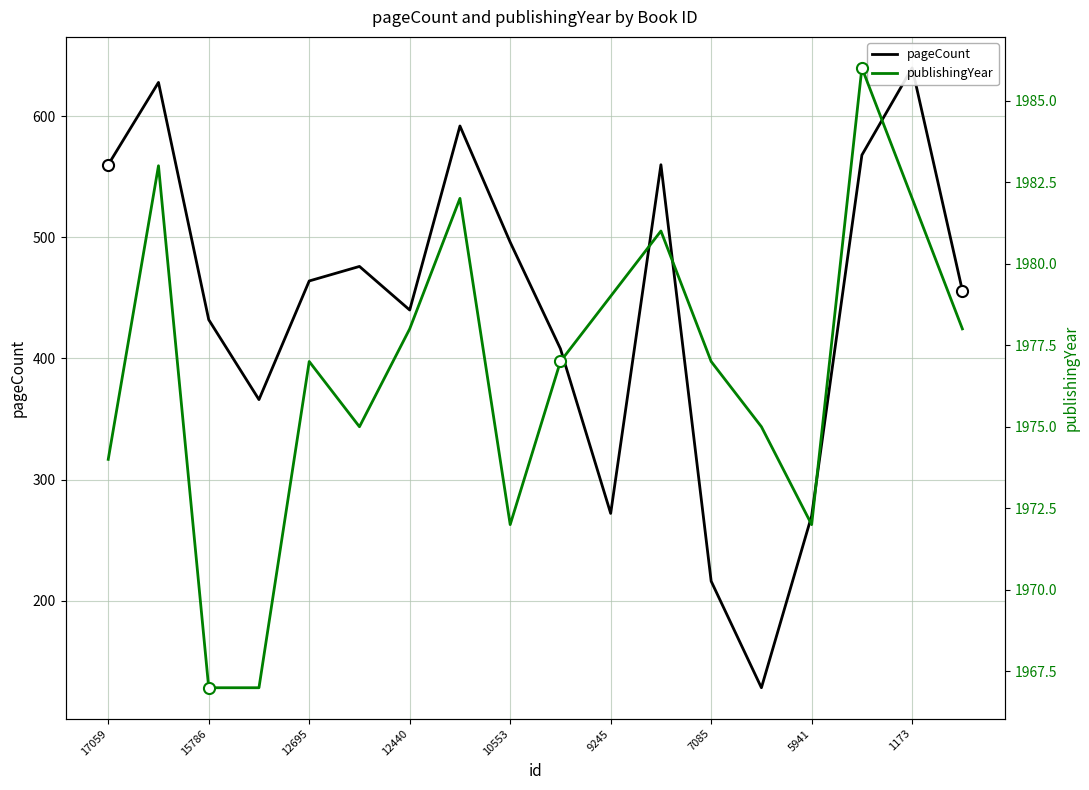

True or false: pageCount and publishingYear cross at least once.

False